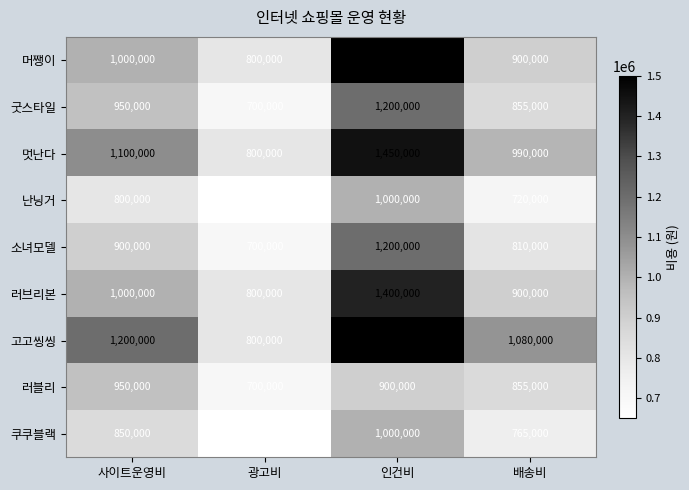

What is the total value across all series at 사이트운영비?

8750000